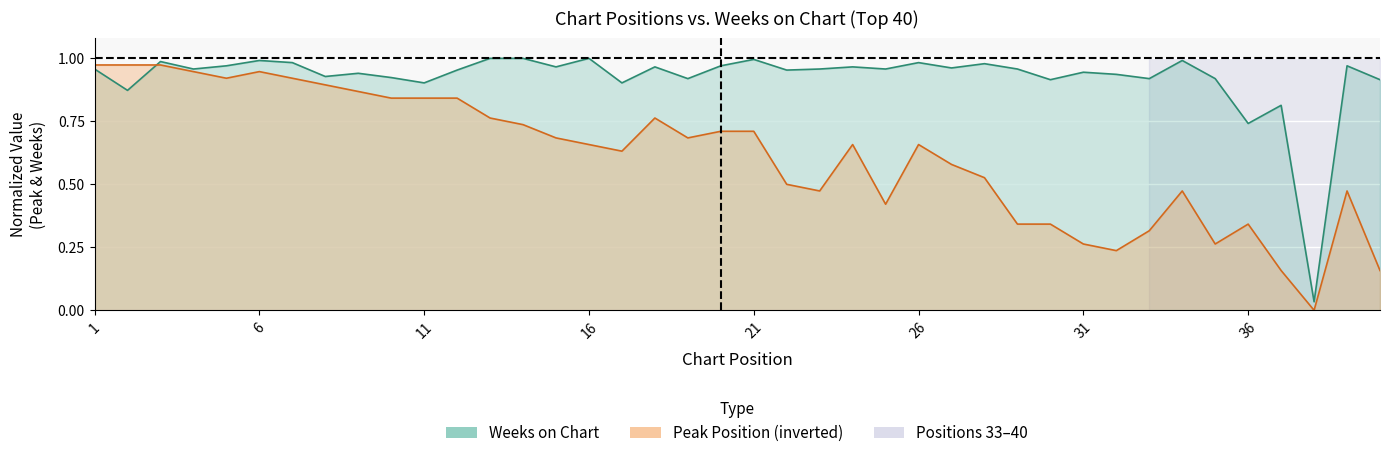

What is the difference between the maximum and minimum values in the Weeks on Chart series?

1.0